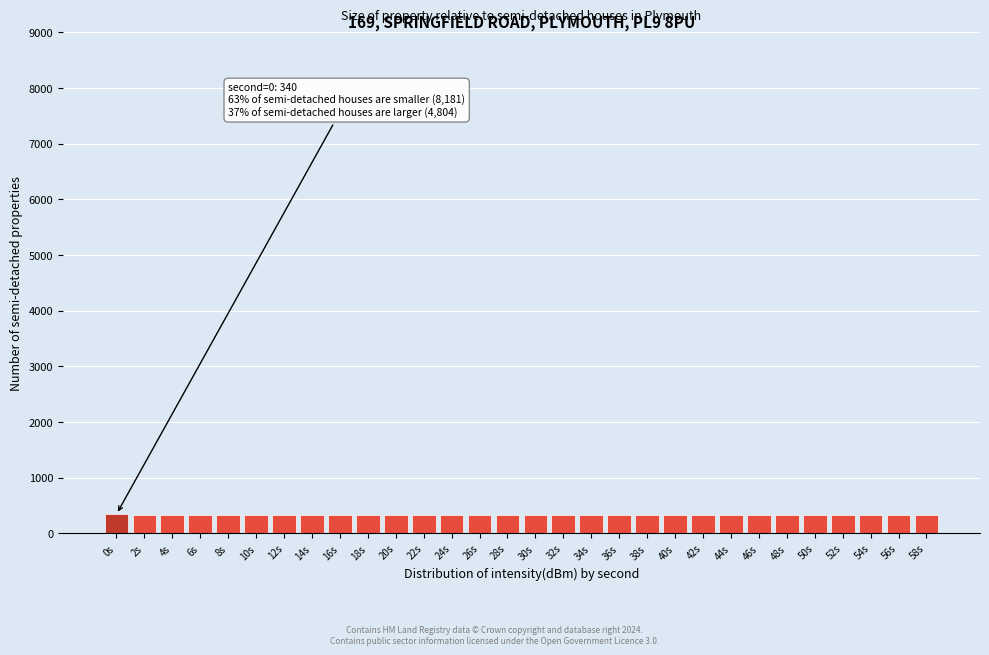

What is the average value?

333